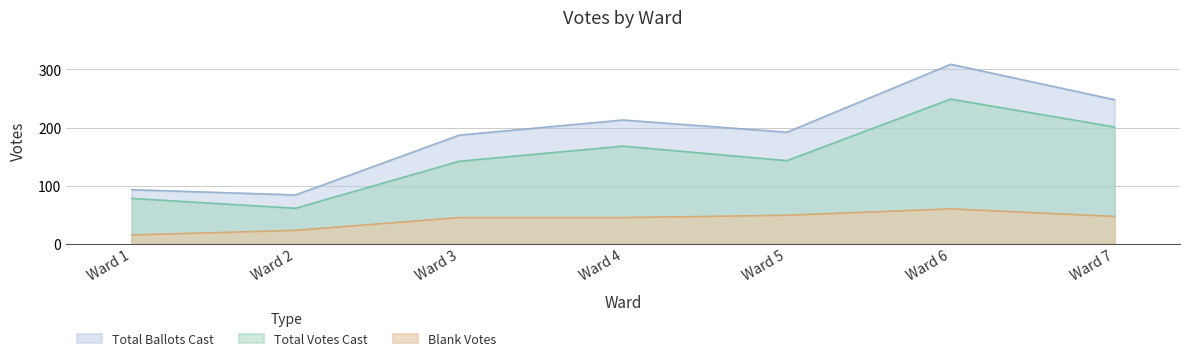

The value of Total Ballots Cast at Ward 7 is 65. True or false?

False